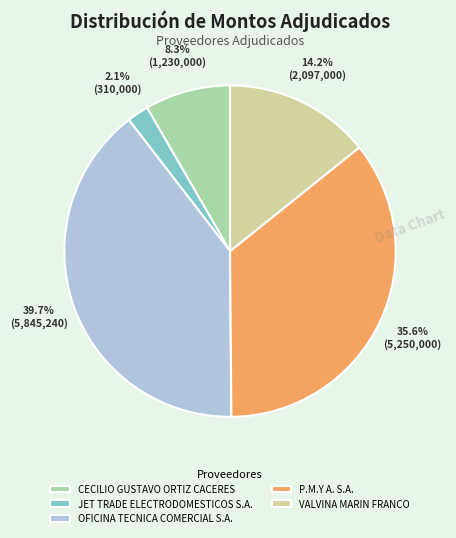

Rank the categories by value from highest to lowest.

OFICINA TECNICA COMERCIAL S.A., P.M.Y A. S.A., VALVINA MARIN FRANCO, CECILIO GUSTAVO ORTIZ CACERES, JET TRADE ELECTRODOMESTICOS S.A.